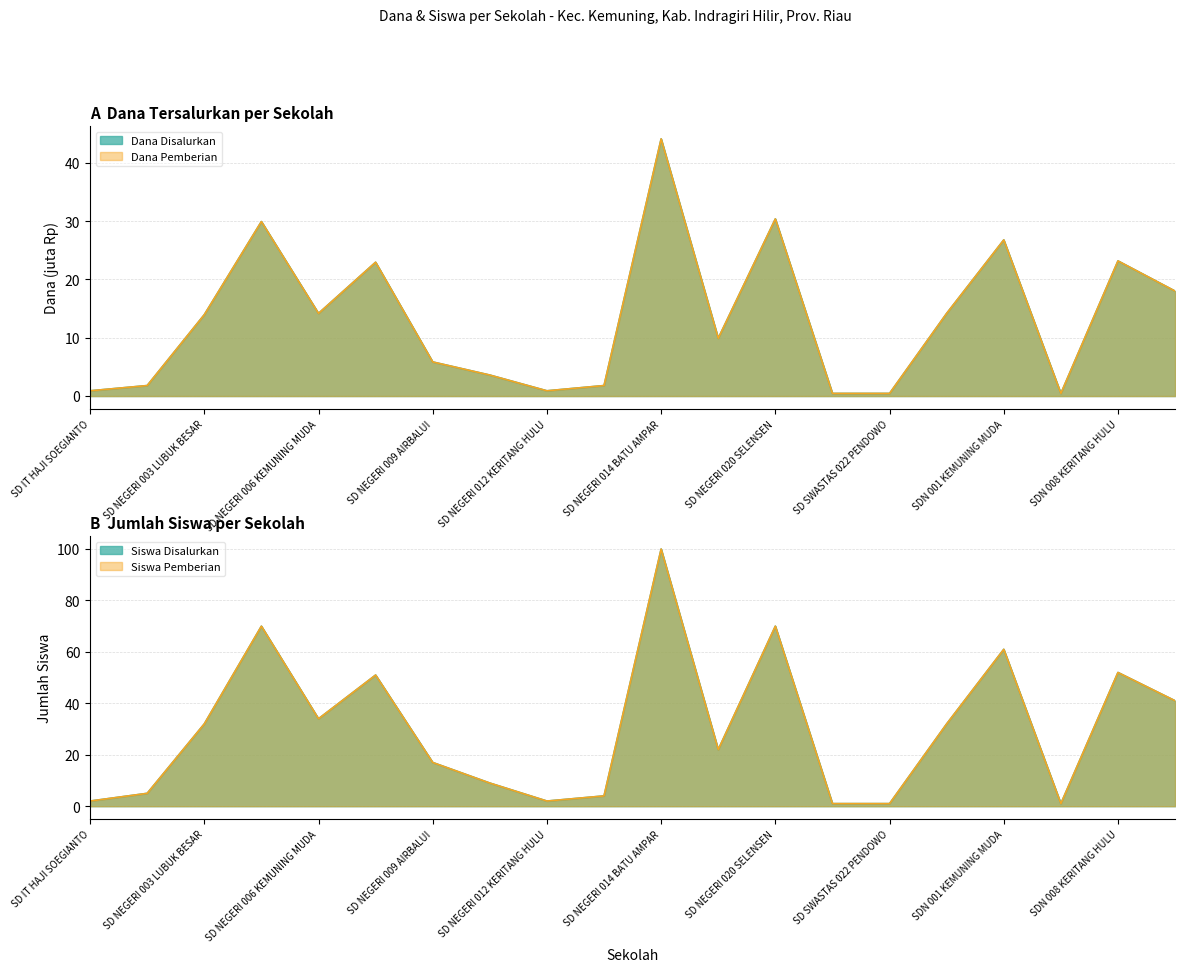

The value of Dana Disalurkan at SD019 SUKA MAJU LEMANG is 14.2. True or false?

True